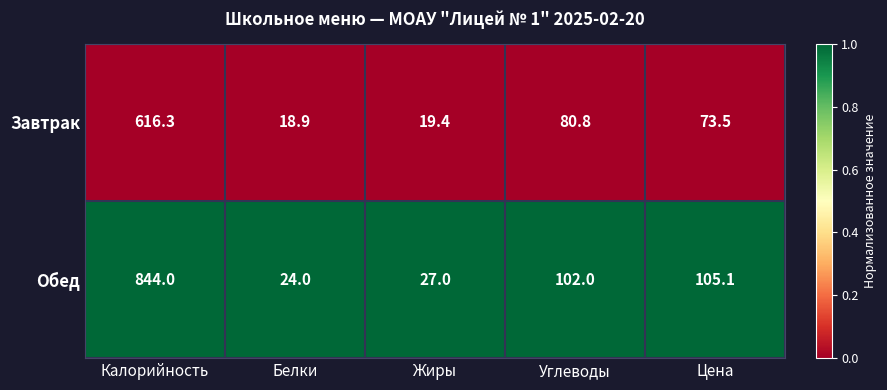

Reading left to right, what are all the values shown in this chart?

Завтрак: Калорийность=616.3	Белки=18.9	Жиры=19.4	Углеводы=80.8	Цена=73.5
Обед: Калорийность=844.0	Белки=24.0	Жиры=27.0	Углеводы=102.0	Цена=105.1